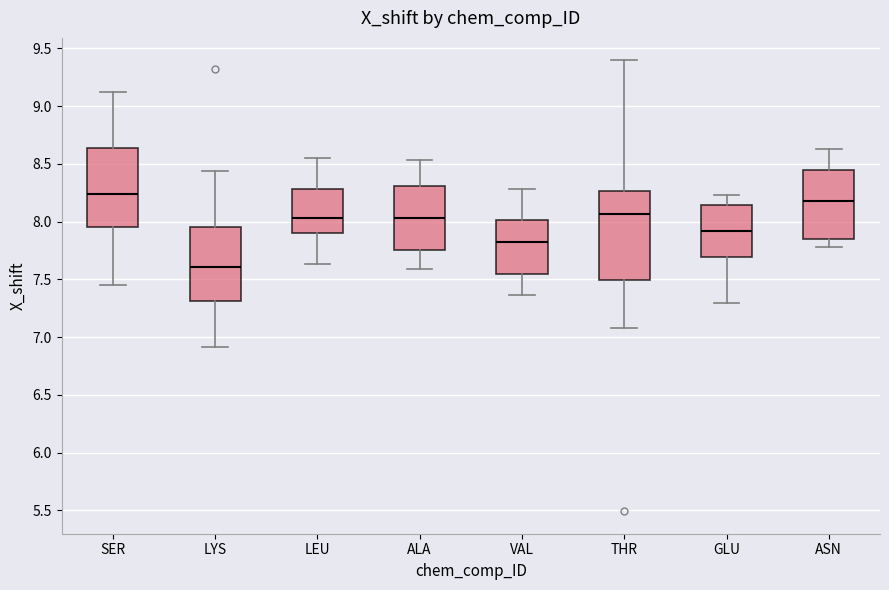

Reading left to right, transcribe this box plot: for each box, give where its median line is, the range the box spans, and where its two whiskers end, as read against the y-axis. The values are not printed on the chart, so give them approximately, as read against the axis.

SER: median 8.25, box 7.95 to 8.65, whiskers 7.45 to 9.10
LYS: median 7.60, box 7.30 to 7.95, whiskers 6.90 to 8.45
LEU: median 8.05, box 7.90 to 8.30, whiskers 7.65 to 8.55
ALA: median 8.05, box 7.75 to 8.30, whiskers 7.60 to 8.55
VAL: median 7.80, box 7.55 to 8.00, whiskers 7.35 to 8.30
THR: median 8.05, box 7.50 to 8.25, whiskers 7.10 to 9.40
GLU: median 7.90, box 7.70 to 8.15, whiskers 7.30 to 8.25
ASN: median 8.20, box 7.85 to 8.45, whiskers 7.80 to 8.65